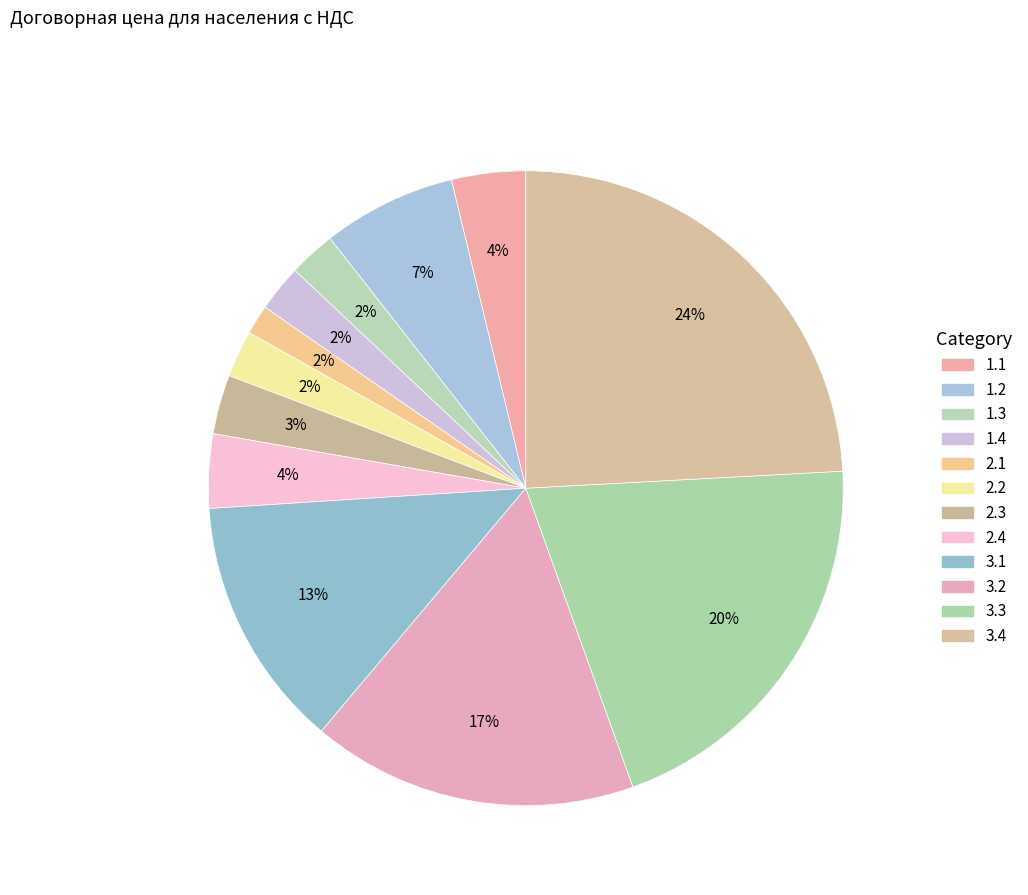

To the nearest percent, what is the difference between the largest and smallest slice percentages?

23%